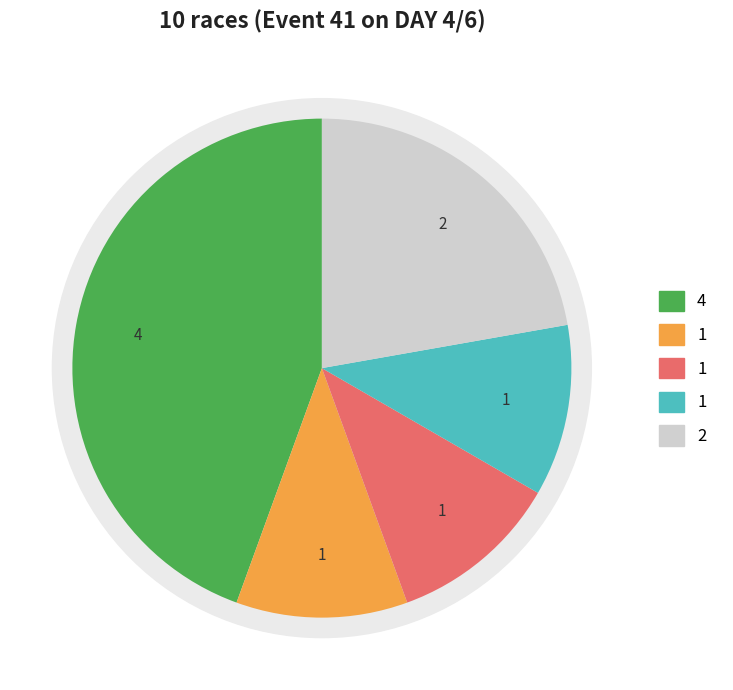

Is there a majority slice in this chart?

No